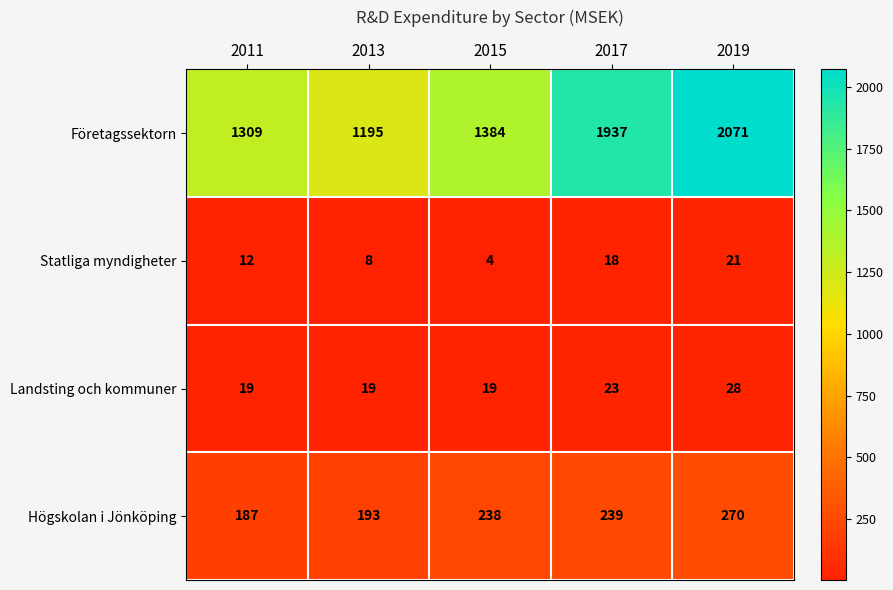

Reading left to right, extract all data points from this chart.

Företagssektorn: 2011=1309	2013=1195	2015=1384	2017=1937	2019=2071
Statliga myndigheter: 2011=12	2013=8	2015=4	2017=18	2019=21
Landsting och kommuner: 2011=19	2013=19	2015=19	2017=23	2019=28
Högskolan i Jönköping: 2011=187	2013=193	2015=238	2017=239	2019=270